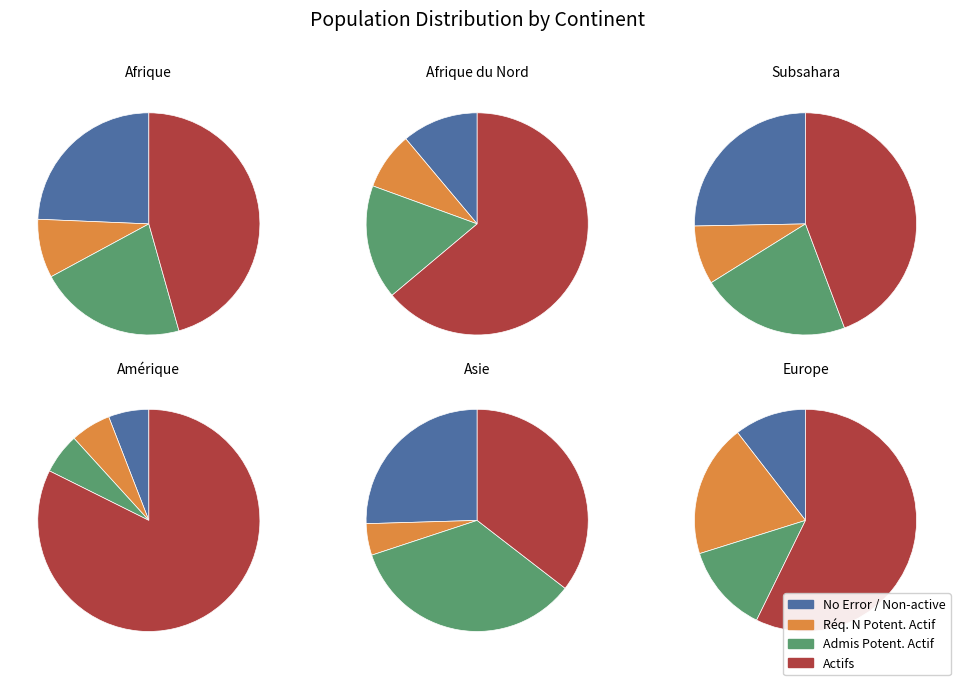

What percentage is the Amérique slice, to the nearest percent?

1%